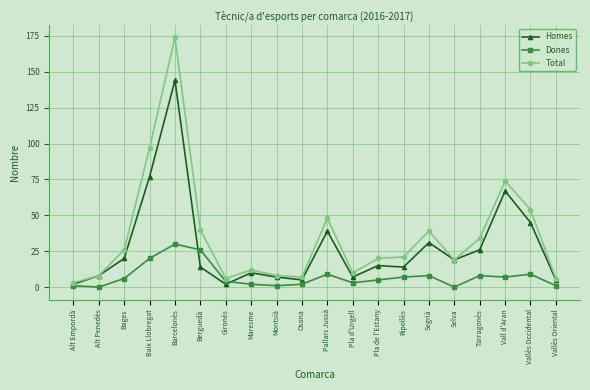

Which series changed the most between Barcelonès and Gironès?

Total